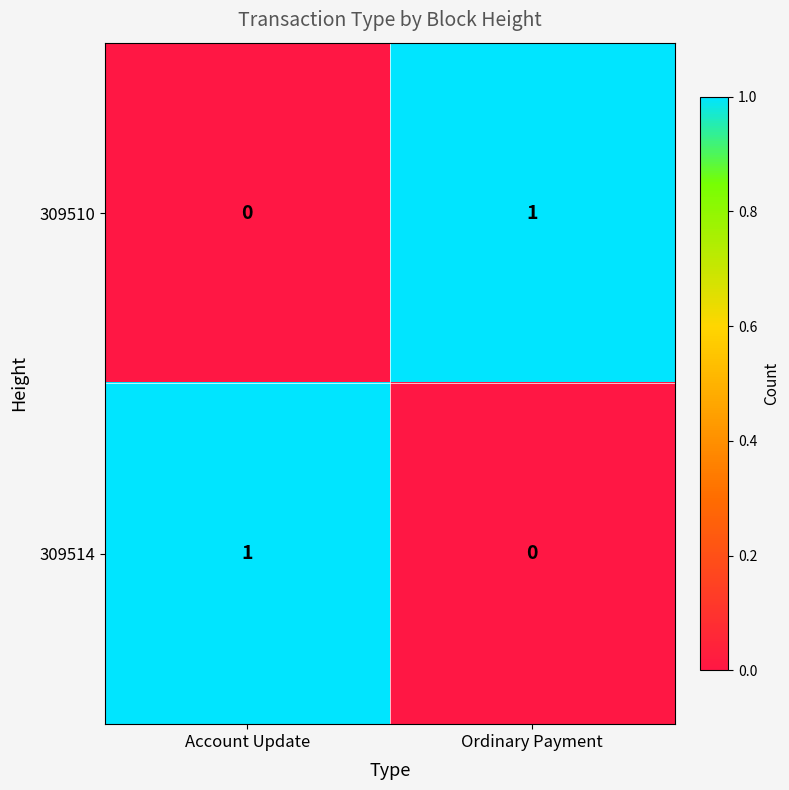

How many values in 309510 are above zero?

1